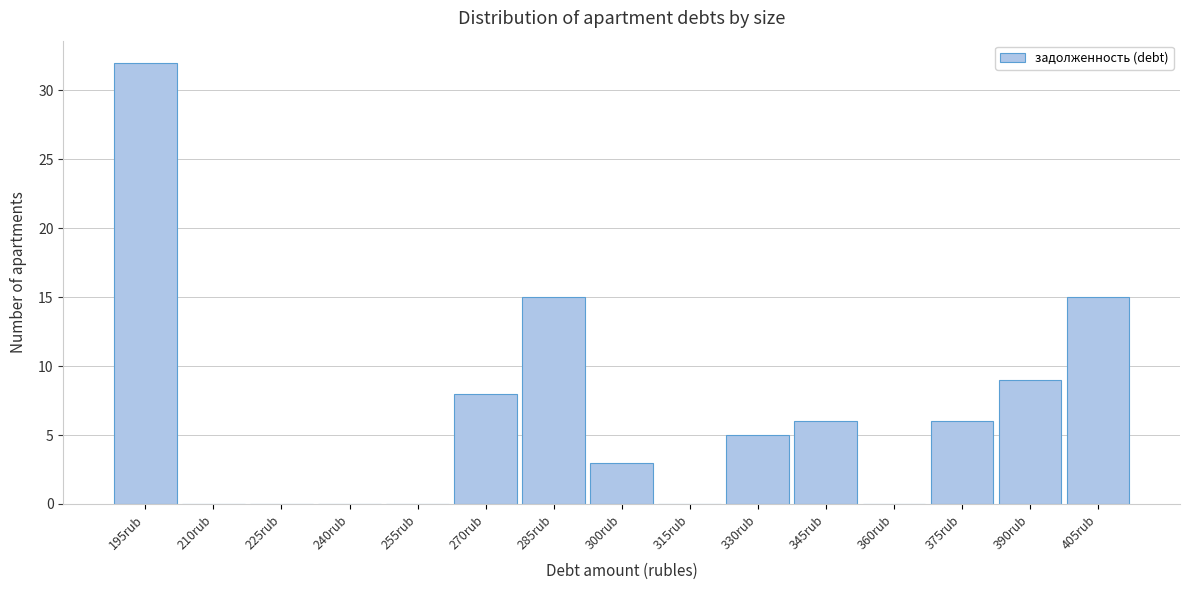

Reading left to right, what are all the values shown in this chart?

195rub=32	210rub=0	225rub=0	240rub=0	255rub=0	270rub=8	285rub=15	300rub=3	315rub=0	330rub=5	345rub=6	360rub=0	375rub=6	390rub=9	405rub=15